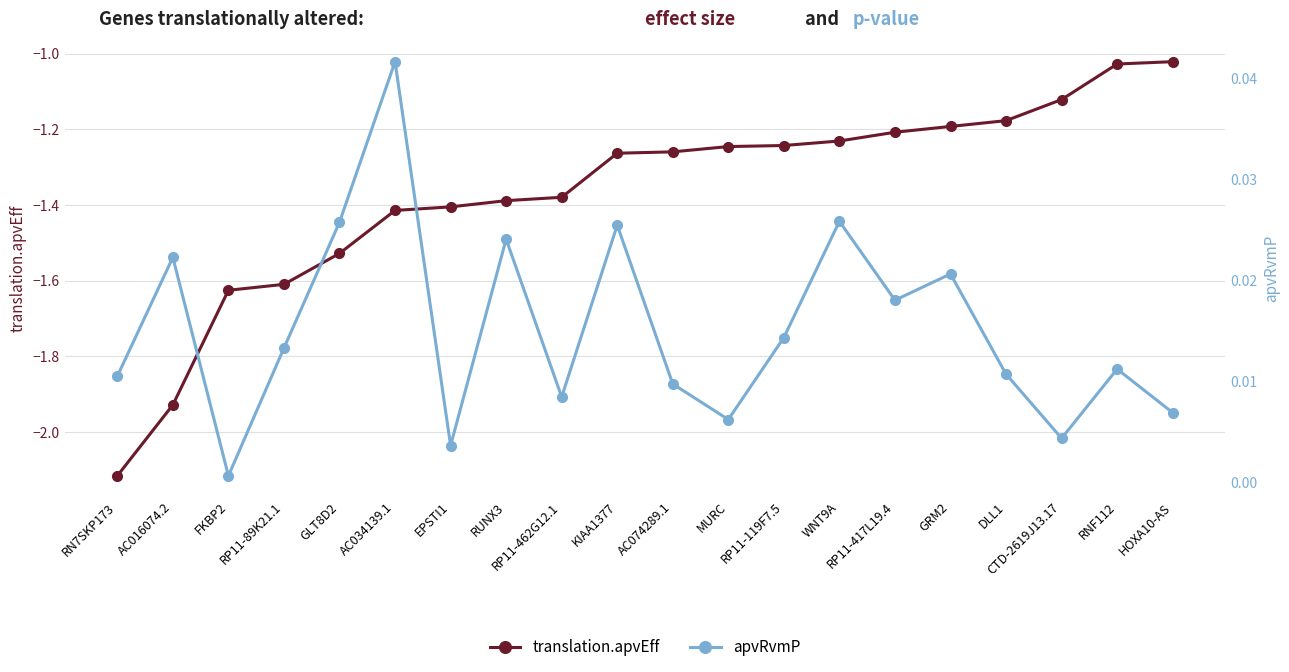

Reading left to right, what are all the values shown in this chart?

translation.apvEff: -2.1	-1.9	-1.6	-1.6	-1.5	-1.4	-1.4	-1.4	-1.4	-1.3	-1.3	-1.2	-1.2	-1.2	-1.2	-1.2	-1.2	-1.1	-1.0	-1.0
apvRvmP: 0.0	0.0	0.0	0.0	0.0	0.0	0.0	0.0	0.0	0.0	0.0	0.0	0.0	0.0	0.0	0.0	0.0	0.0	0.0	0.0